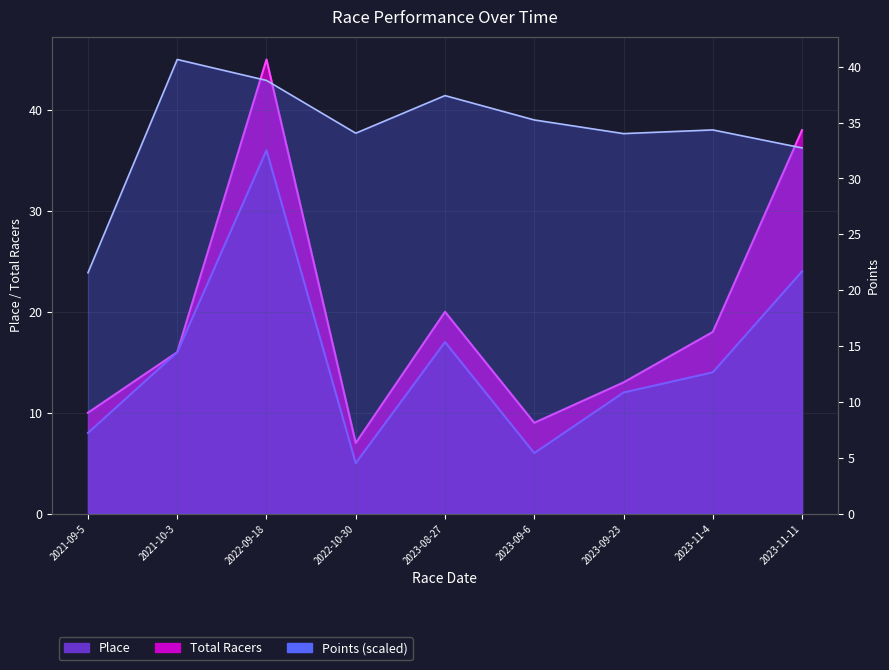

What is the sum of the Points values at 2021-09-5 and 2023-09-6?

56.8